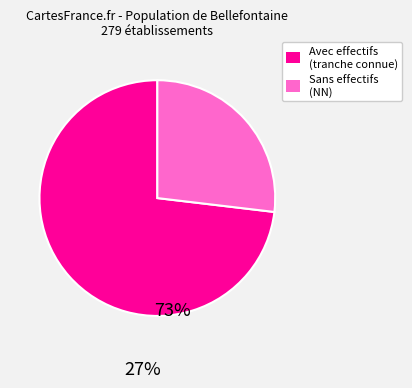

Does any single category account for the majority?

Yes